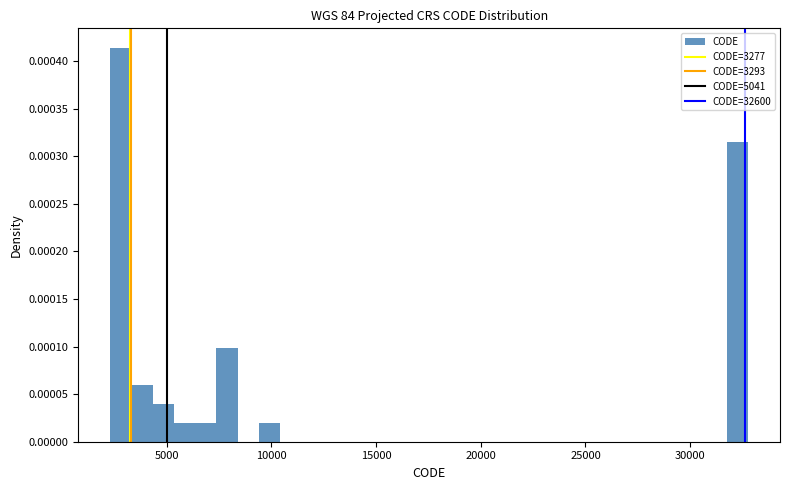

Read against the x-axis, roughly where is the centre of the tallest bar?

3000